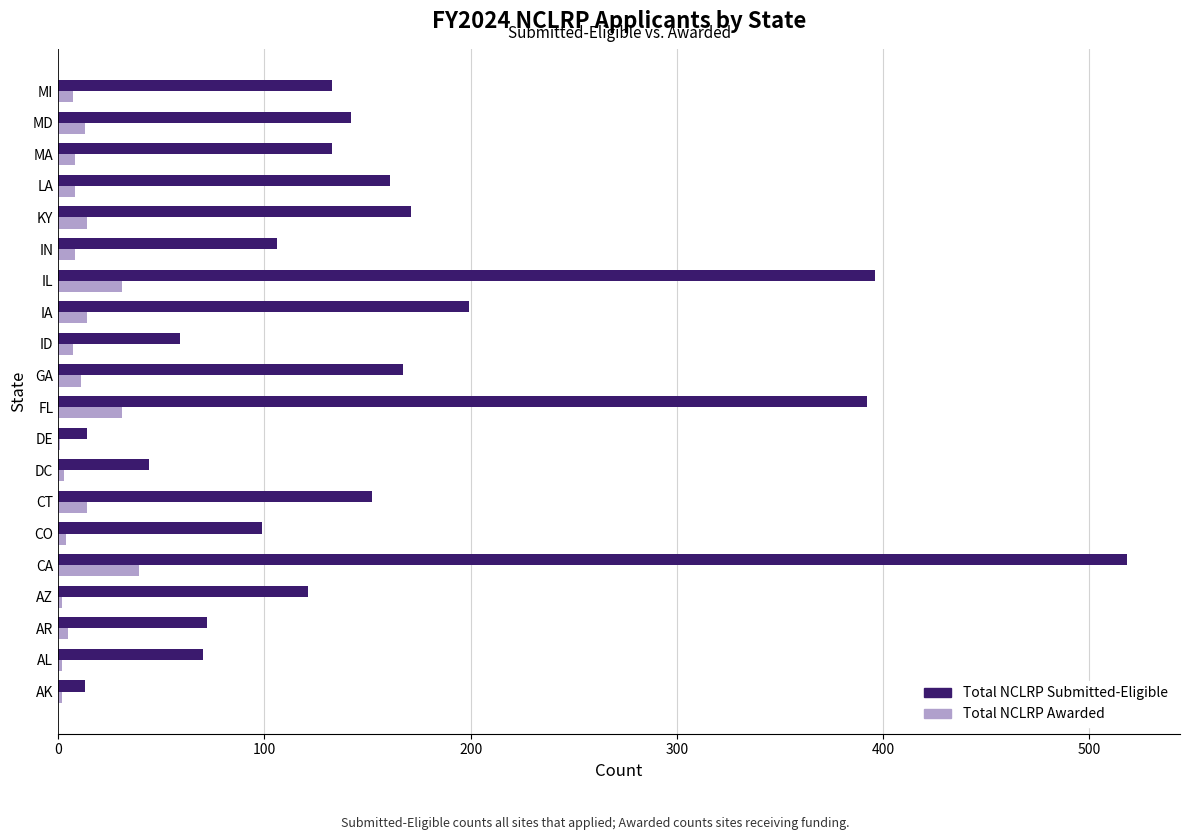

How many data points does each series have?

20